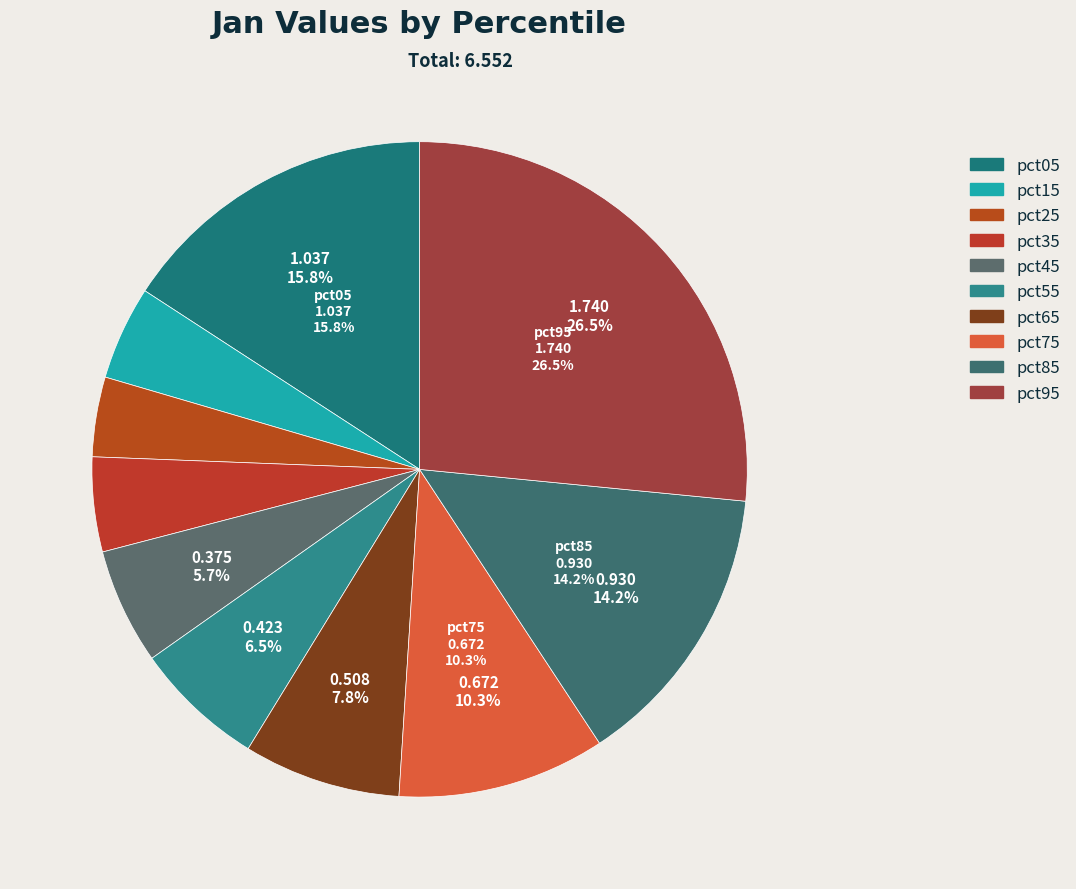

To the nearest percent, what is the average slice percentage?

10%